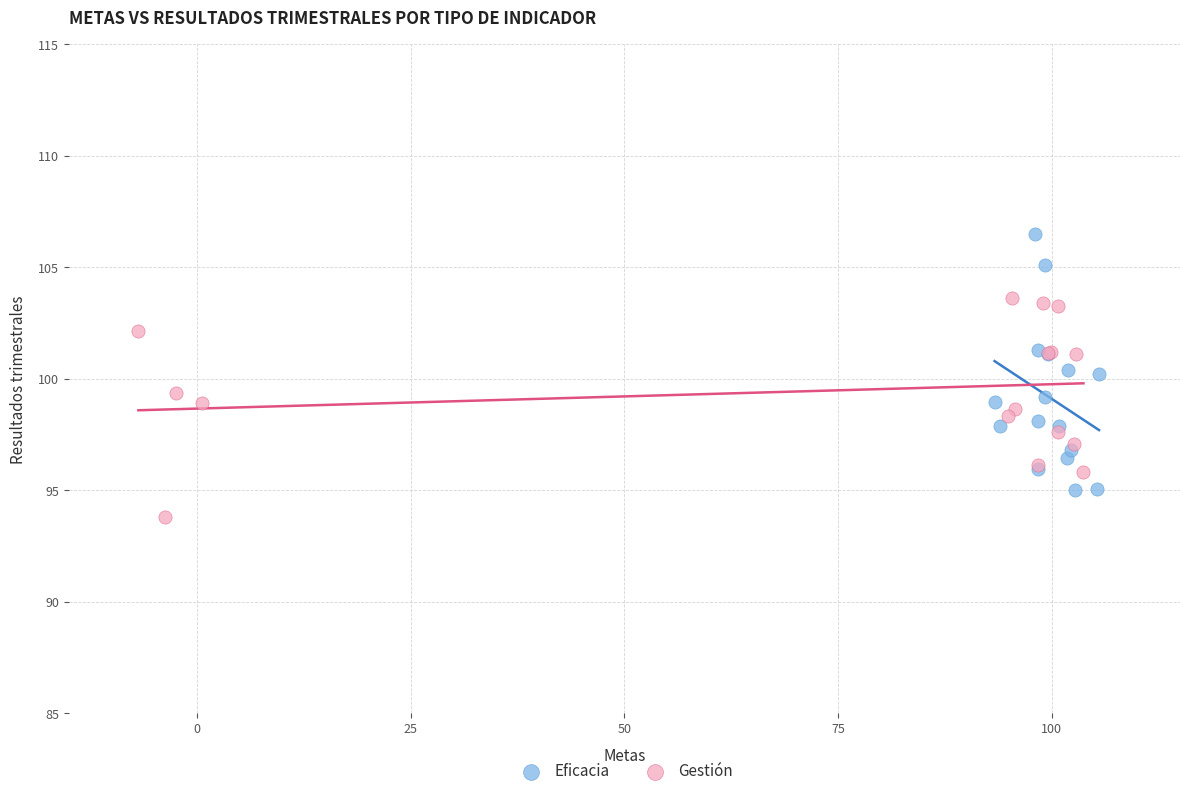

Which series has the widest spread of Y values?

Eficacia